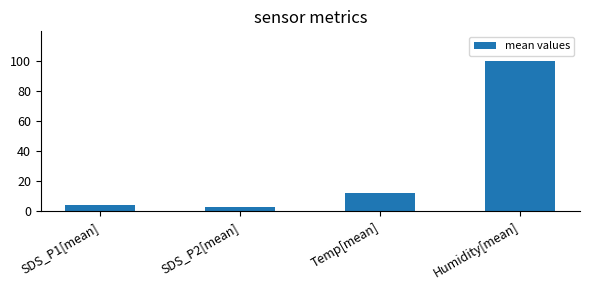

Reading left to right, transcribe all the data shown in this chart.

SDS_P1[mean]=3.8	SDS_P2[mean]=2.7	Temp[mean]=12.3	Humidity[mean]=99.5